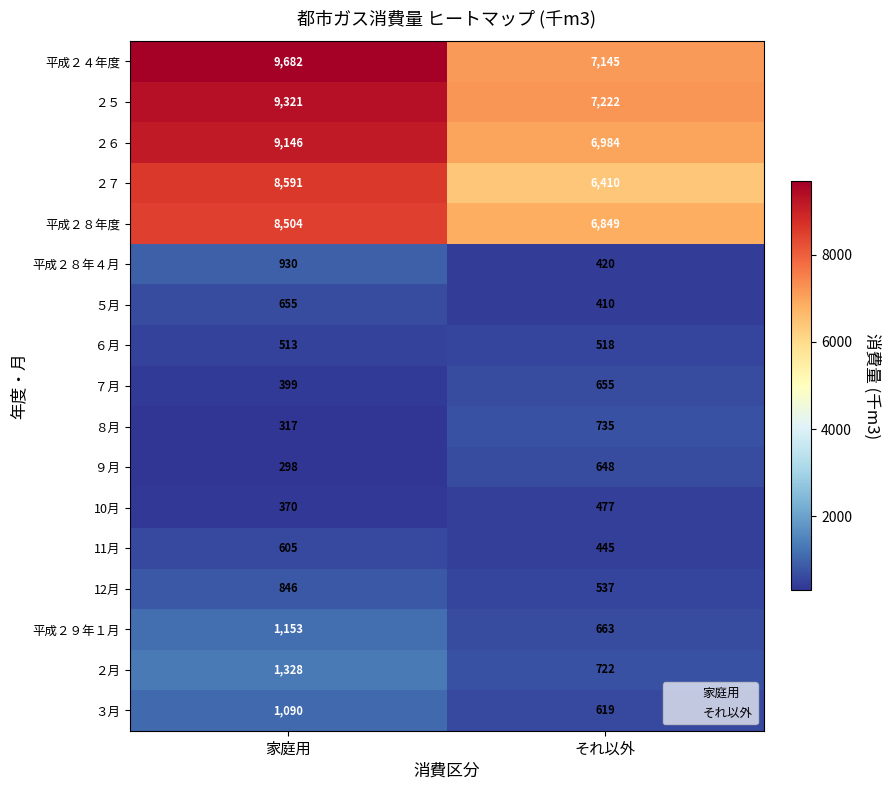

The 平成２４年度 series shows 13670 at 家庭用. True or false?

False